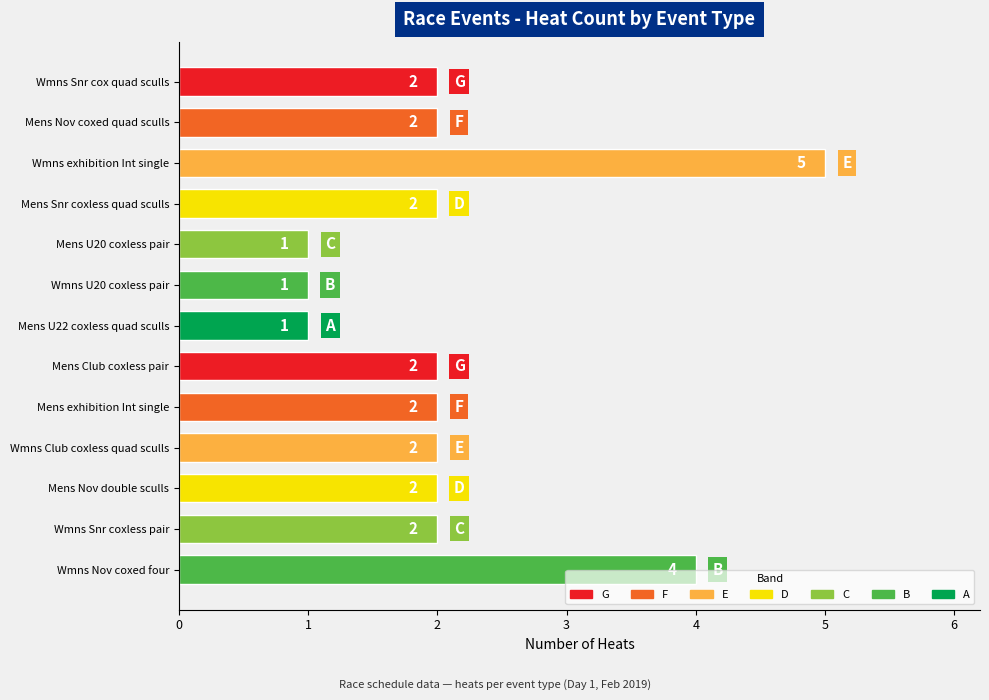

Reading top to bottom, list all the values displayed in this chart.

2	2	5	2	1	1	1	2	2	2	2	2	4